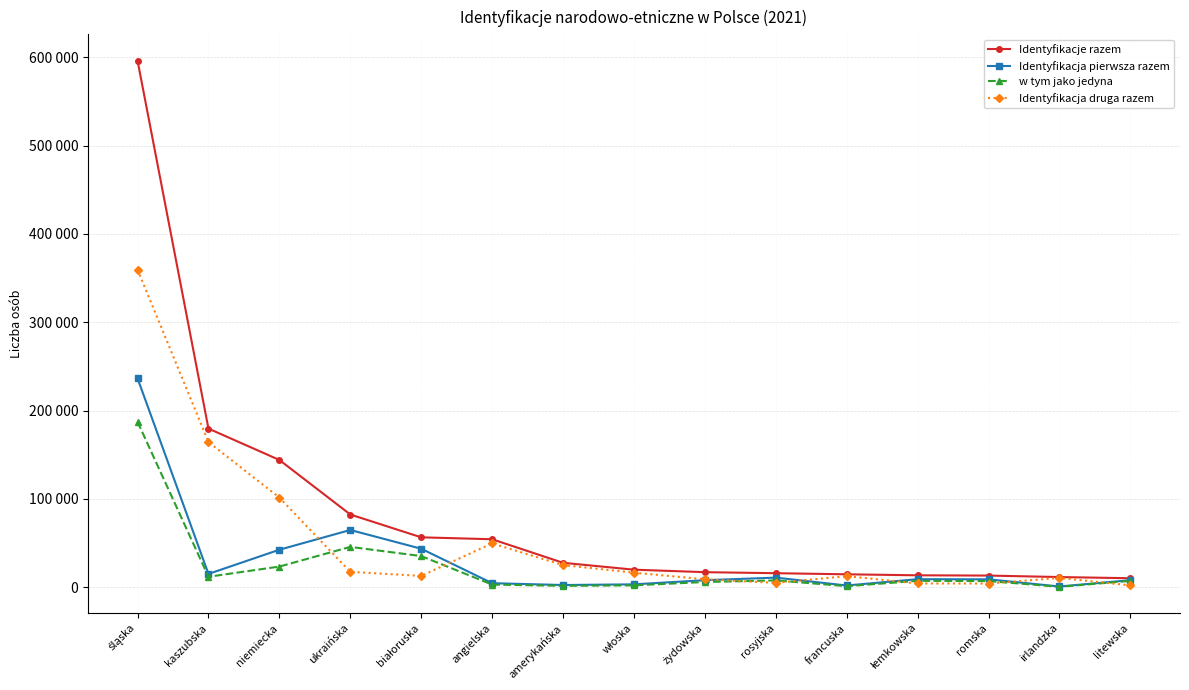

Which series changed the most between amerykańska and romska?

Identyfikacja druga razem